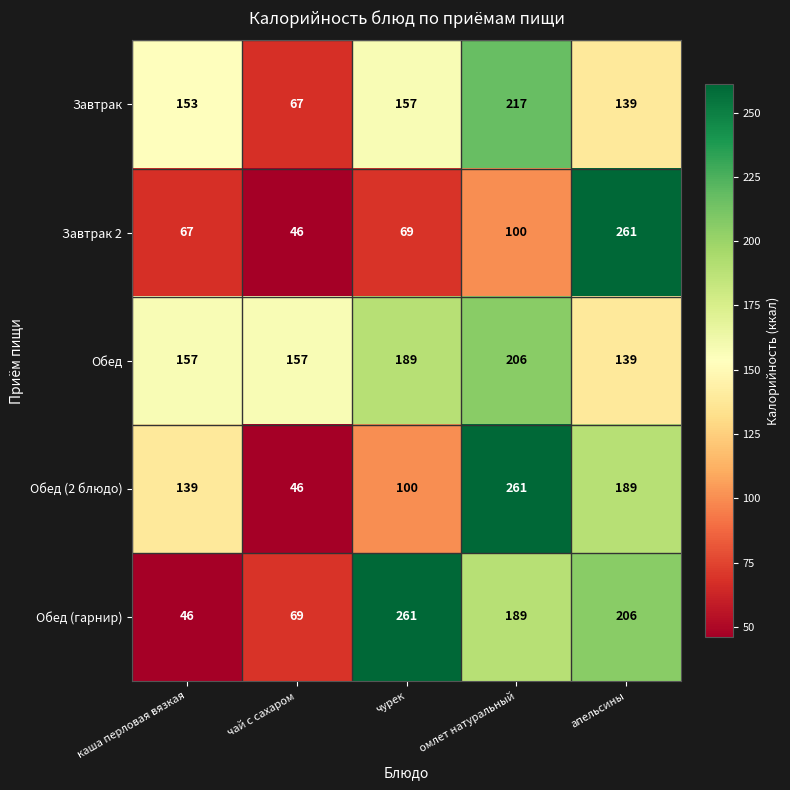

What is the approximate value of Обед (гарнир) at каша перловая вязкая, to the nearest 10?

50